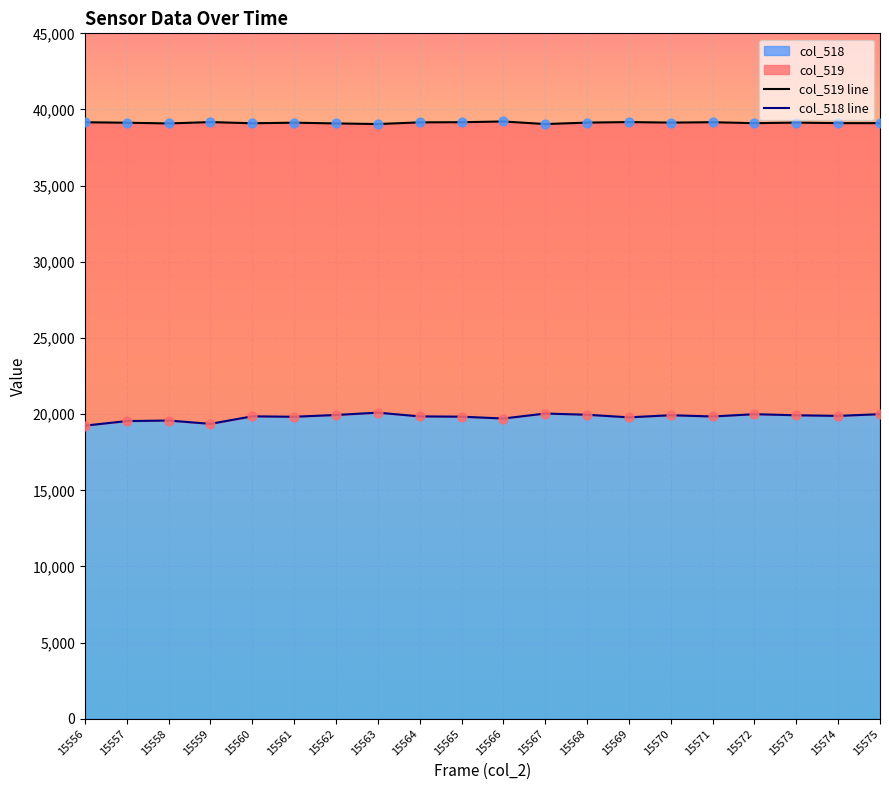

Is the value of col_519 line at 15570 greater than the value of col_518 line at 15573?

Yes